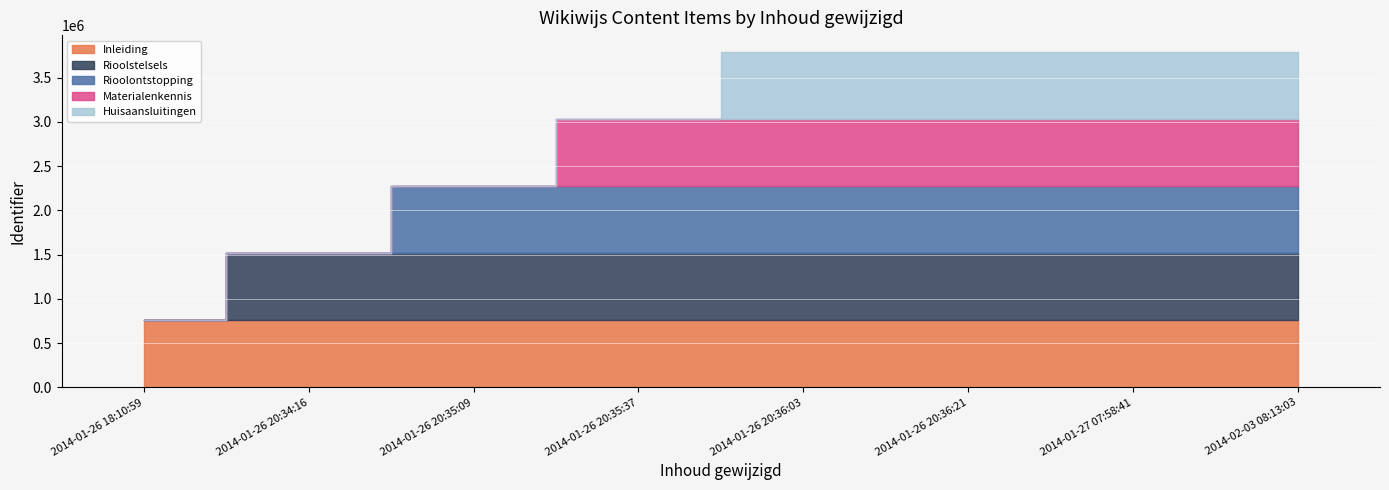

Between 2014-01-26 20:34:16 and 2014-01-26 20:35:37, which series saw the biggest shift?

Materialenkennis